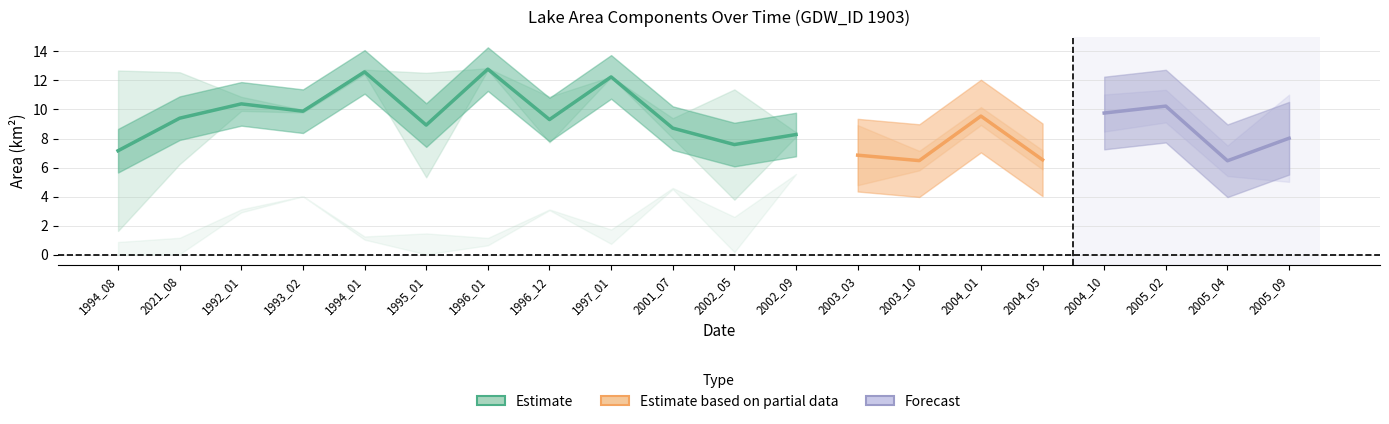

How many interior local peaks does the origWaterArea series have?

7